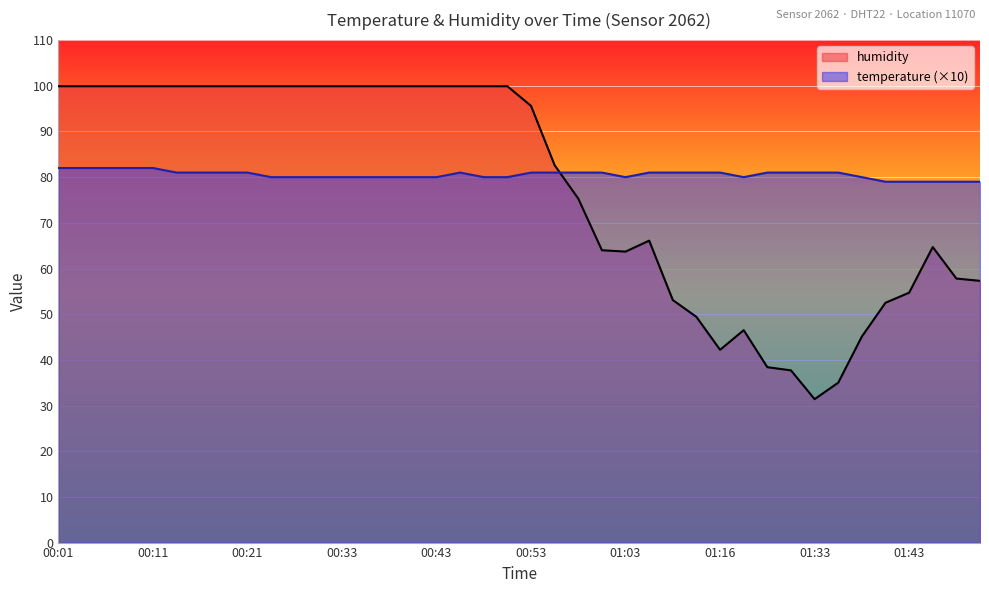

What is the difference between the highest and lowest values at 00:40?

19.9